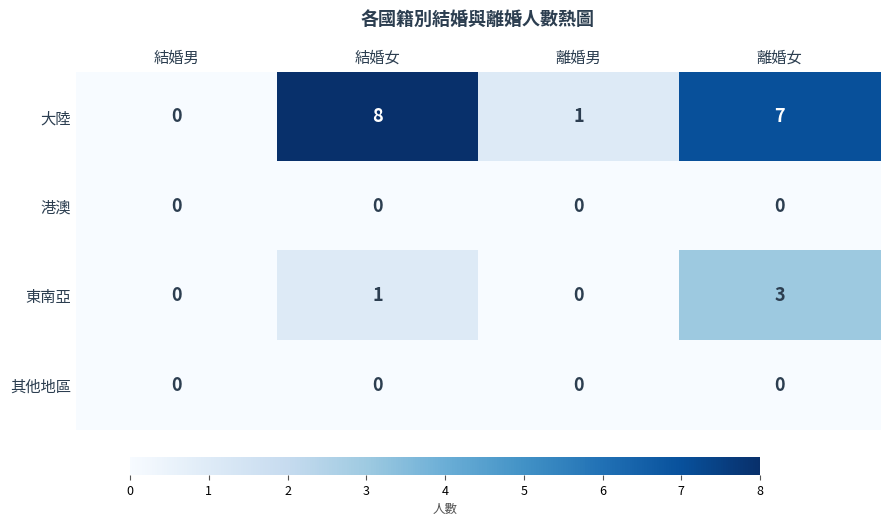

Between 離婚男 and 離婚女, which series saw the biggest shift?

大陸